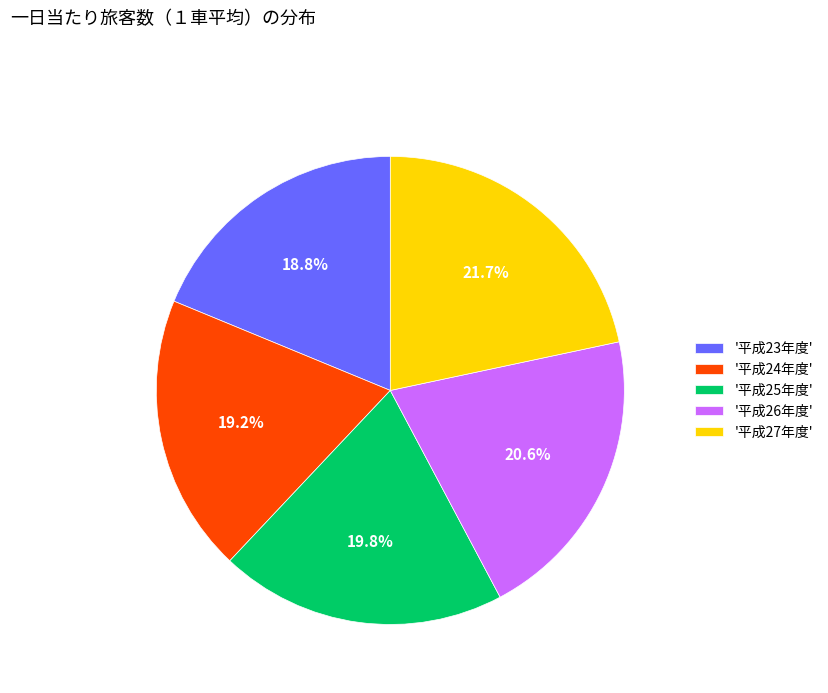

What is the ratio of the value at '平成24年度' to the value at '平成26年度'?

0.9